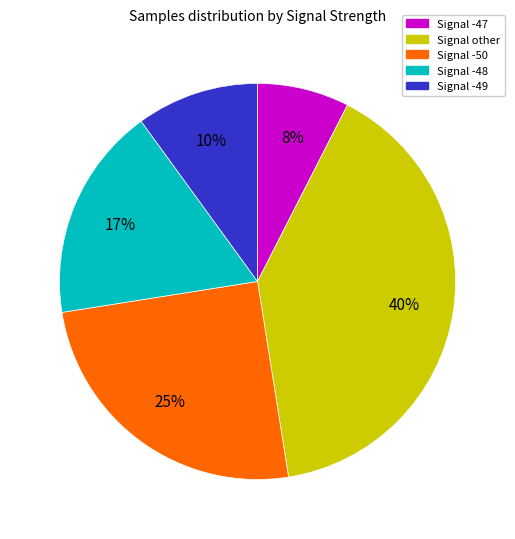

Does any single category account for the majority?

No